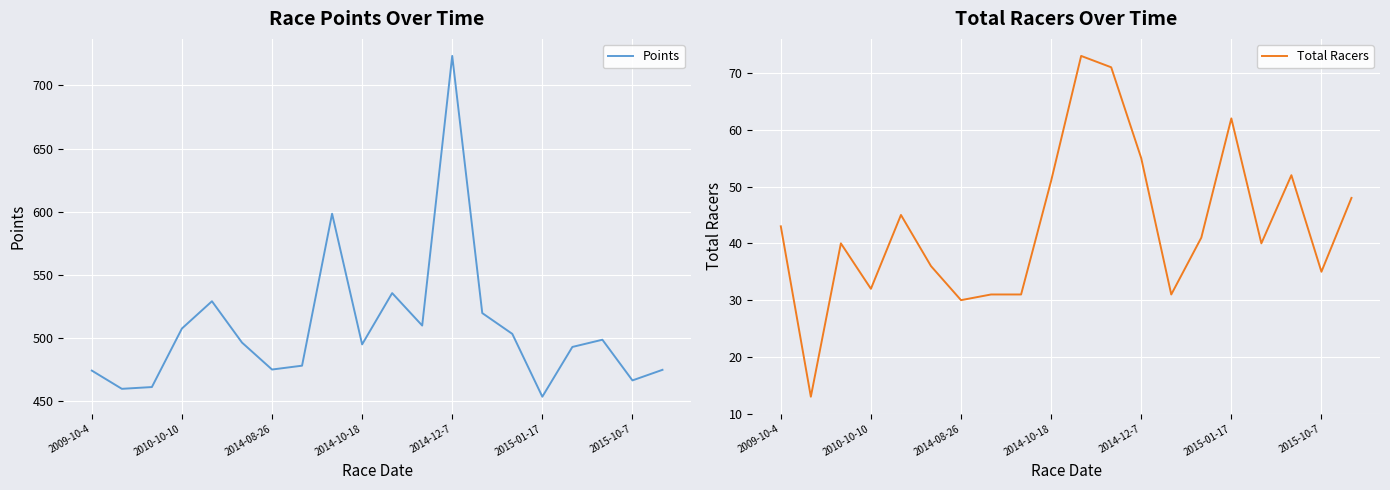

What is the highest value of the Points series?

723.4